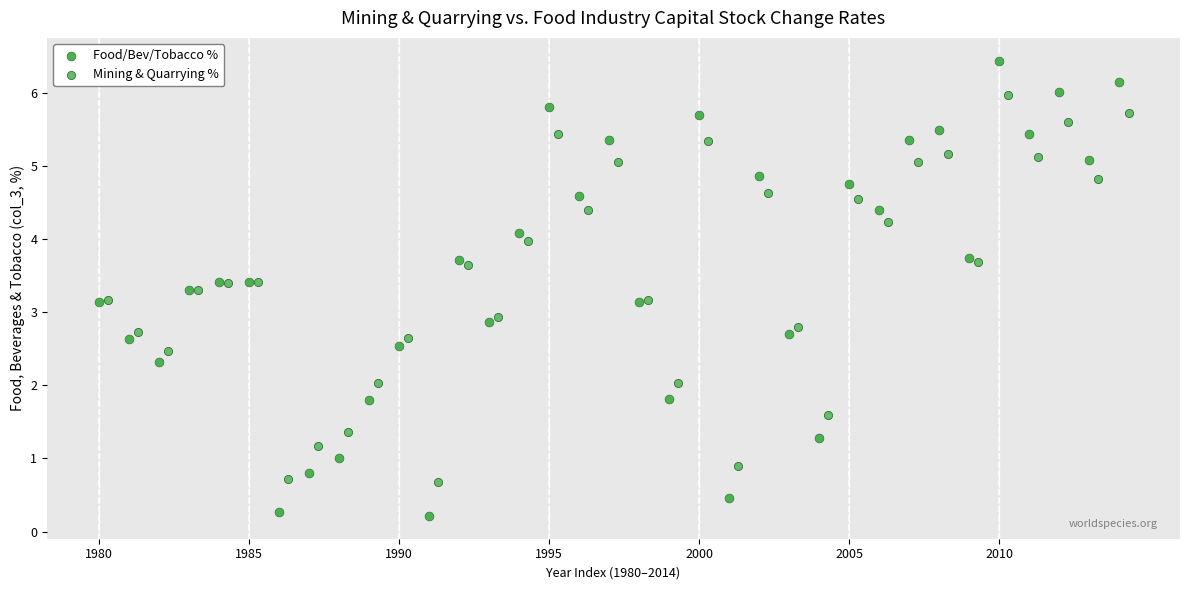

Which series has the widest spread of Y values?

Food/Bev/Tobacco %